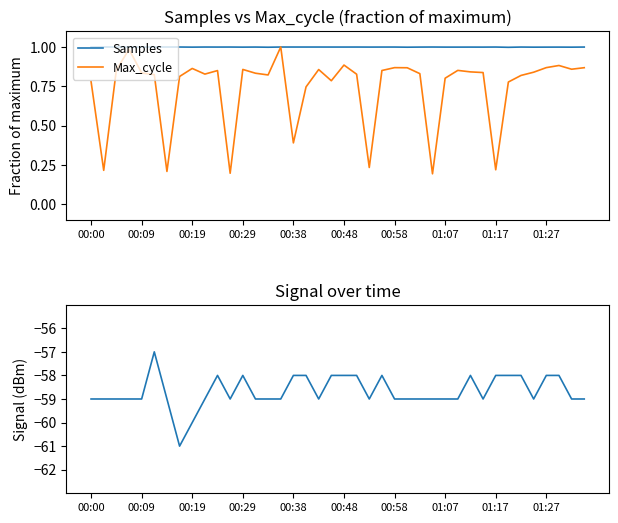

Which series has the largest range (max minus min)?

Signal